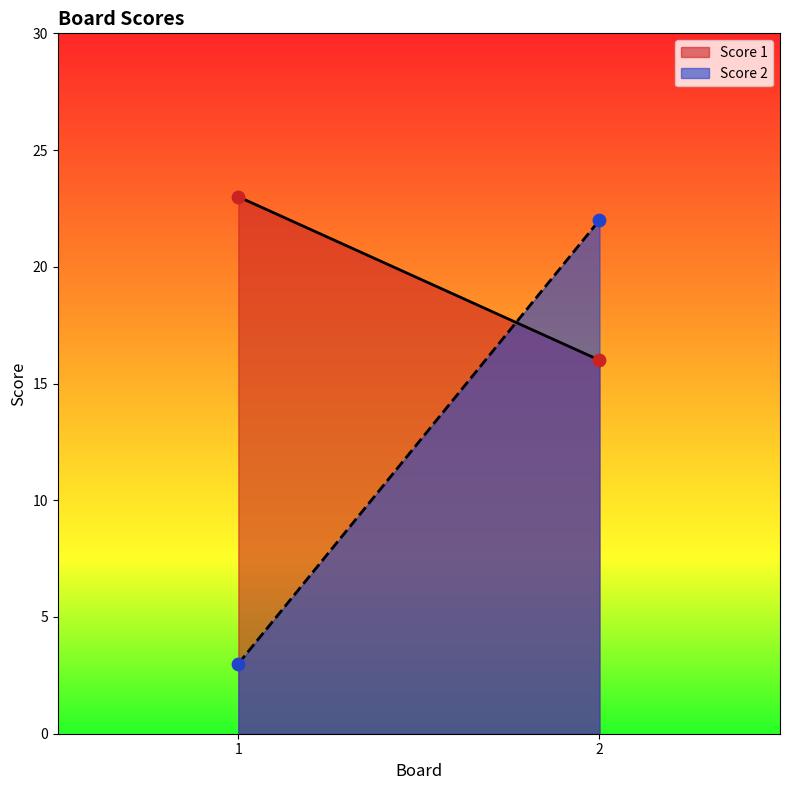

At which category is the sum across all series the highest?

2